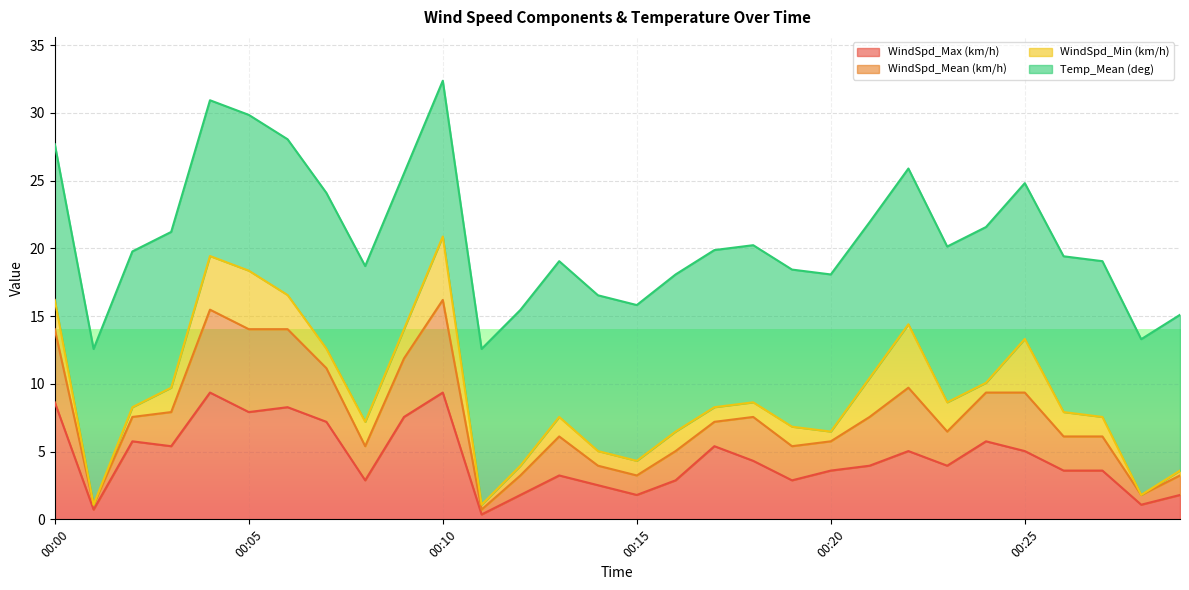

How many lines are shown in the chart?

4